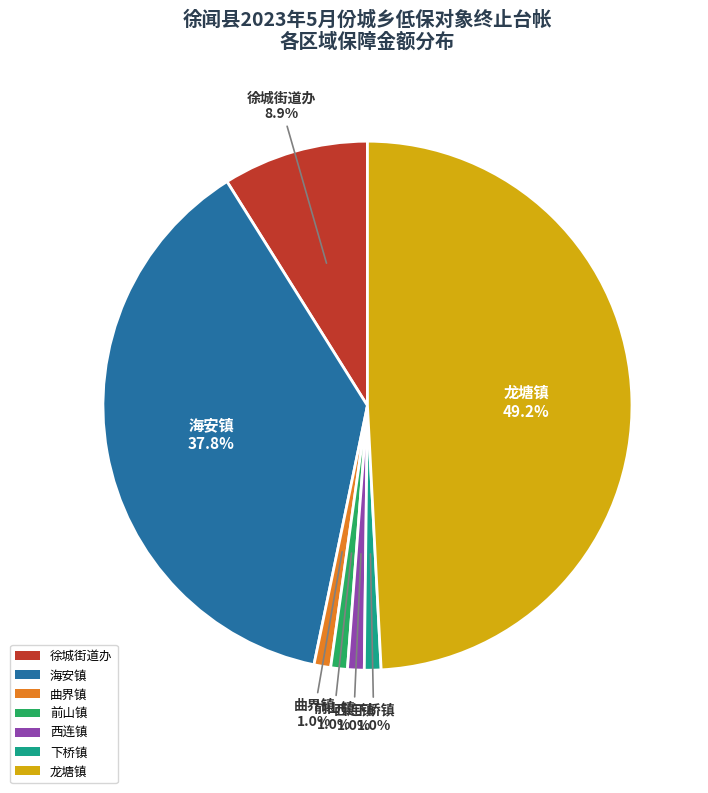

What percentage is NOT represented by 西连镇?

99.0%